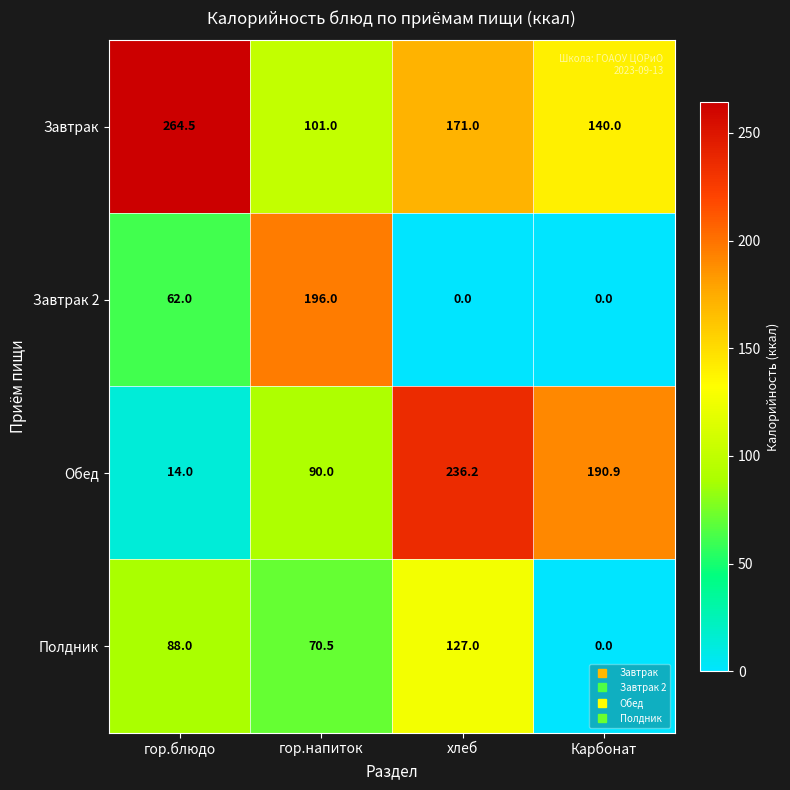

What is the spread (max minus min) of values at Карбонат?

190.9